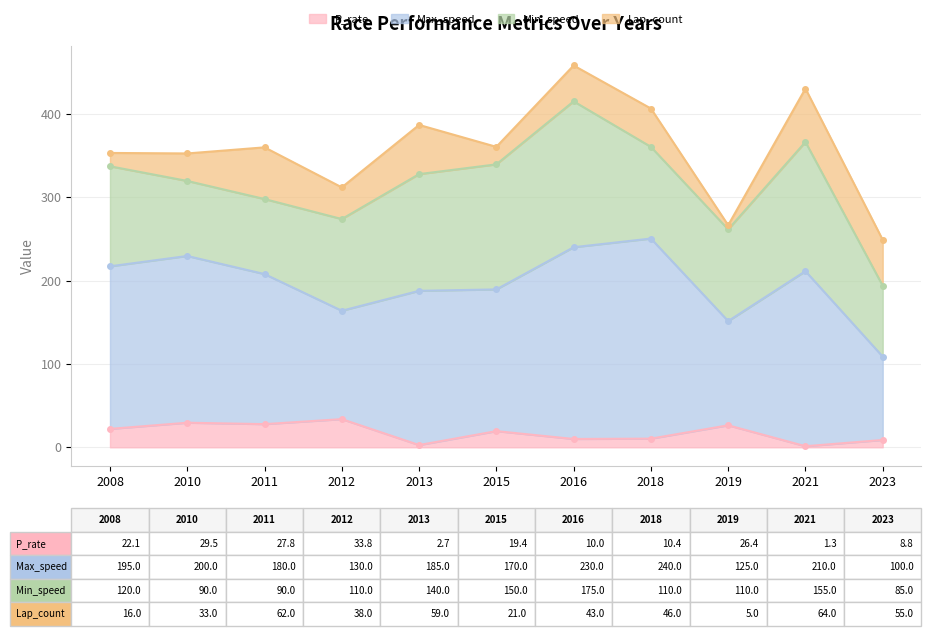

True or false: Max_speed and P_rate cross at least once.

False